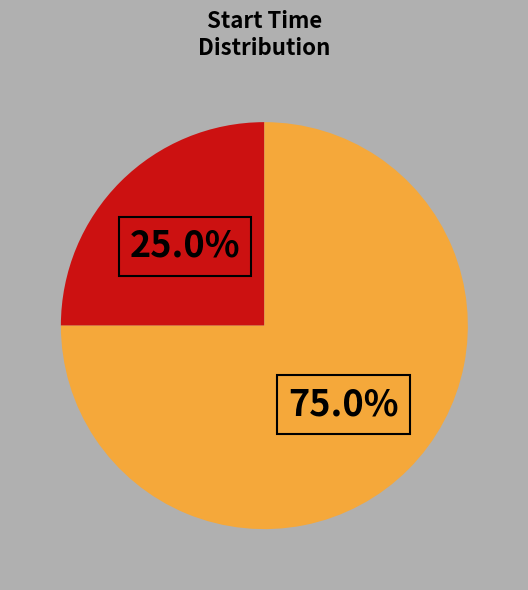

Does any single category account for the majority?

Yes